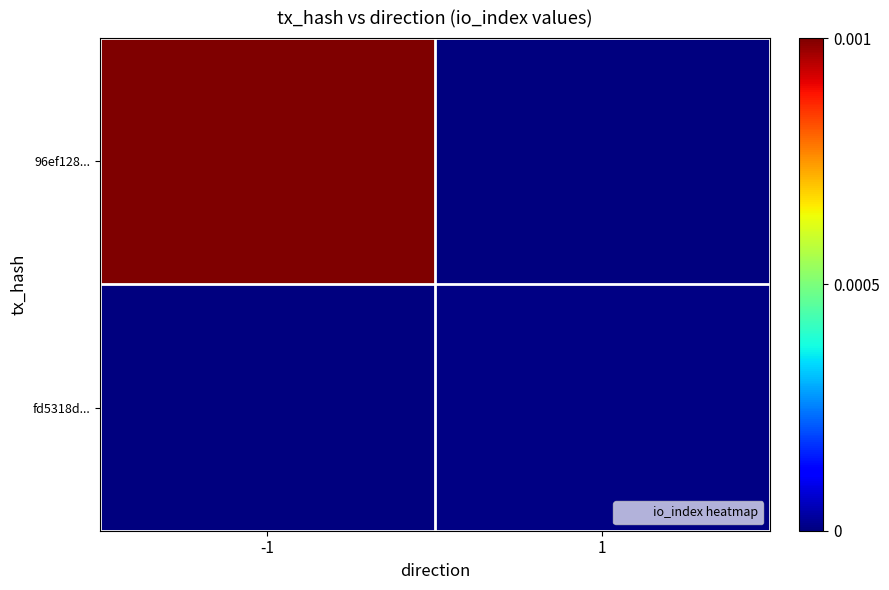

Reading left to right, what are all the values shown in this chart?

96ef128...: -1=0.0	1=0.0
fd5318d...: -1=0.0	1=0.0